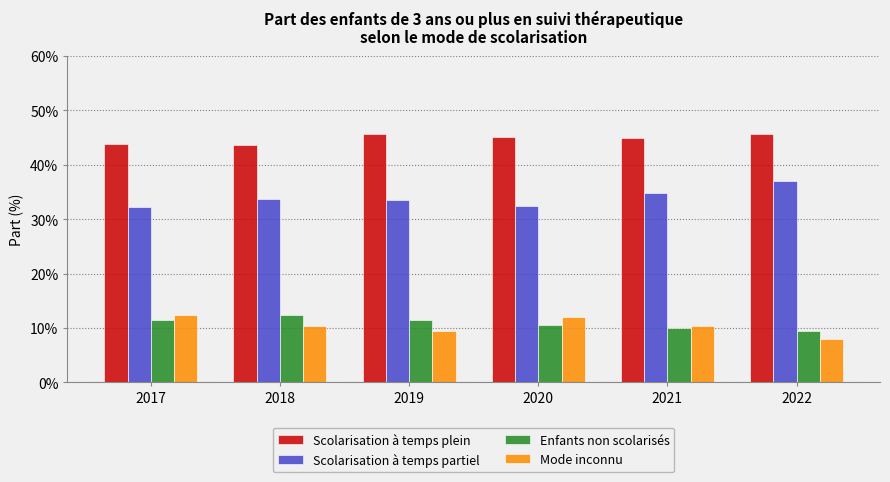

Is it true that Mode inconnu equals 9.4 at 2019?

True